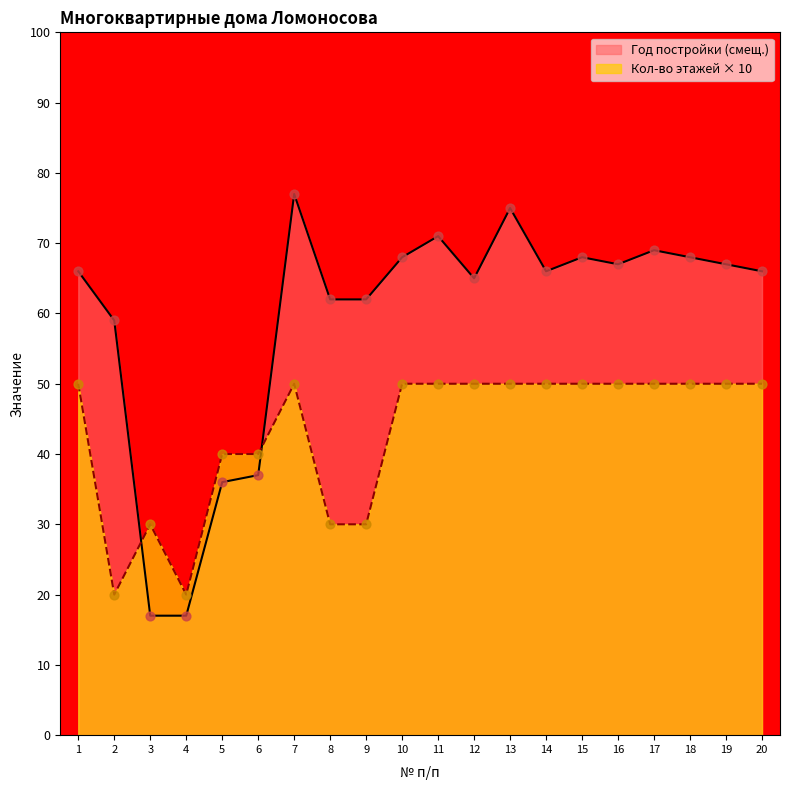

Which series has the largest total across all categories?

Год постройки (смещ.)